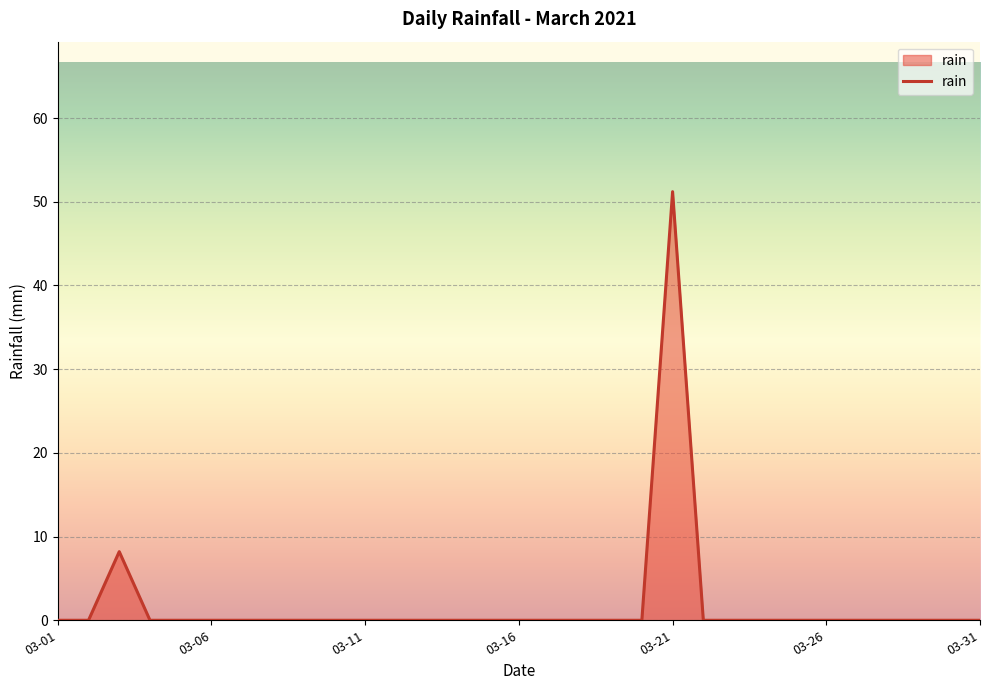

Reading right to left, what are all the values shown in this chart?

0.0	0.0	0.0	0.0	0.0	0.0	0.0	0.0	0.0	0.0	51.2	0.0	0.0	0.0	0.0	0.0	0.0	0.0	0.0	0.0	0.0	0.0	0.0	0.0	0.0	0.0	0.0	0.0	8.2	0.0	0.0